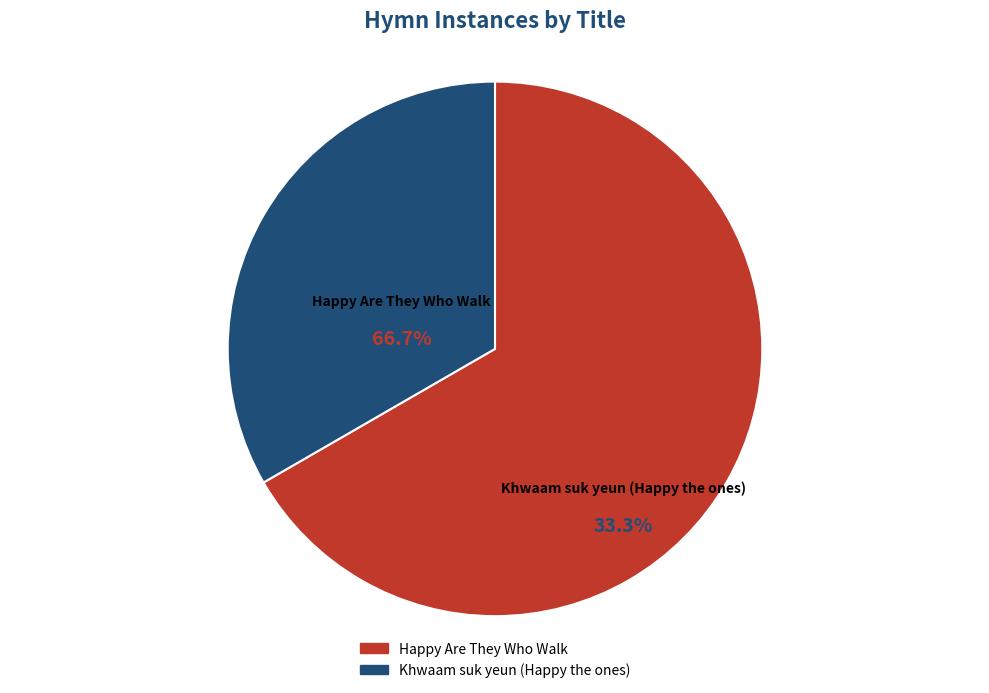

Combined, do Happy Are They Who Walk and Khwaam suk yeun (Happy the ones) account for over 50%?

Yes